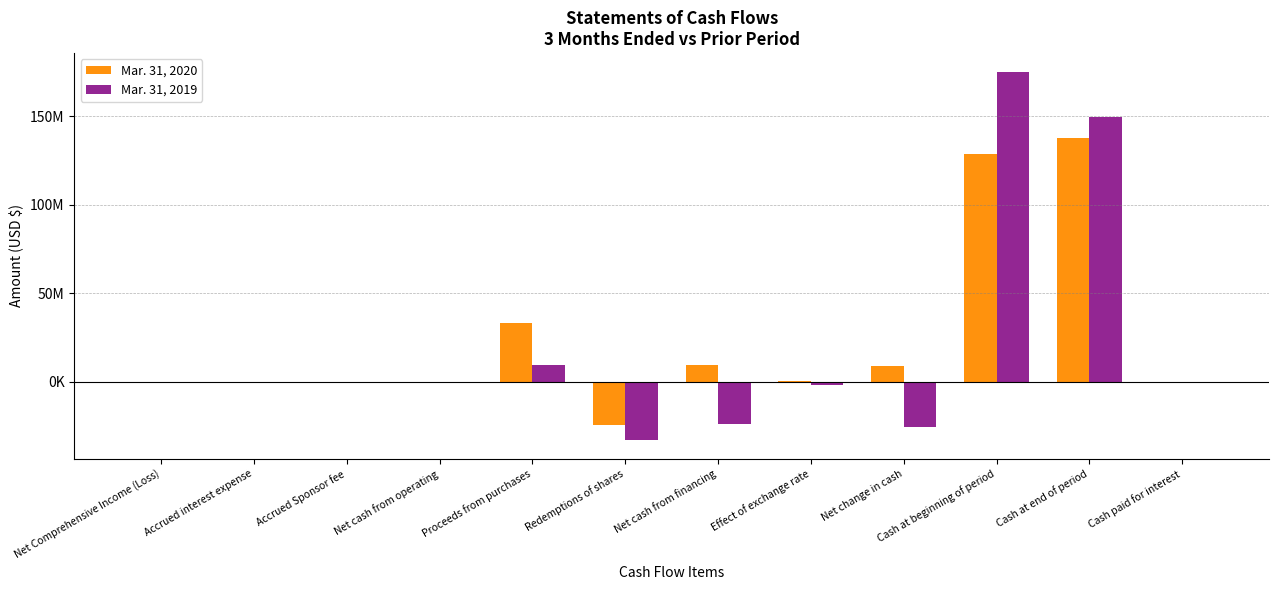

The value of Mar. 31, 2020 at Cash paid for interest is -263896. True or false?

True